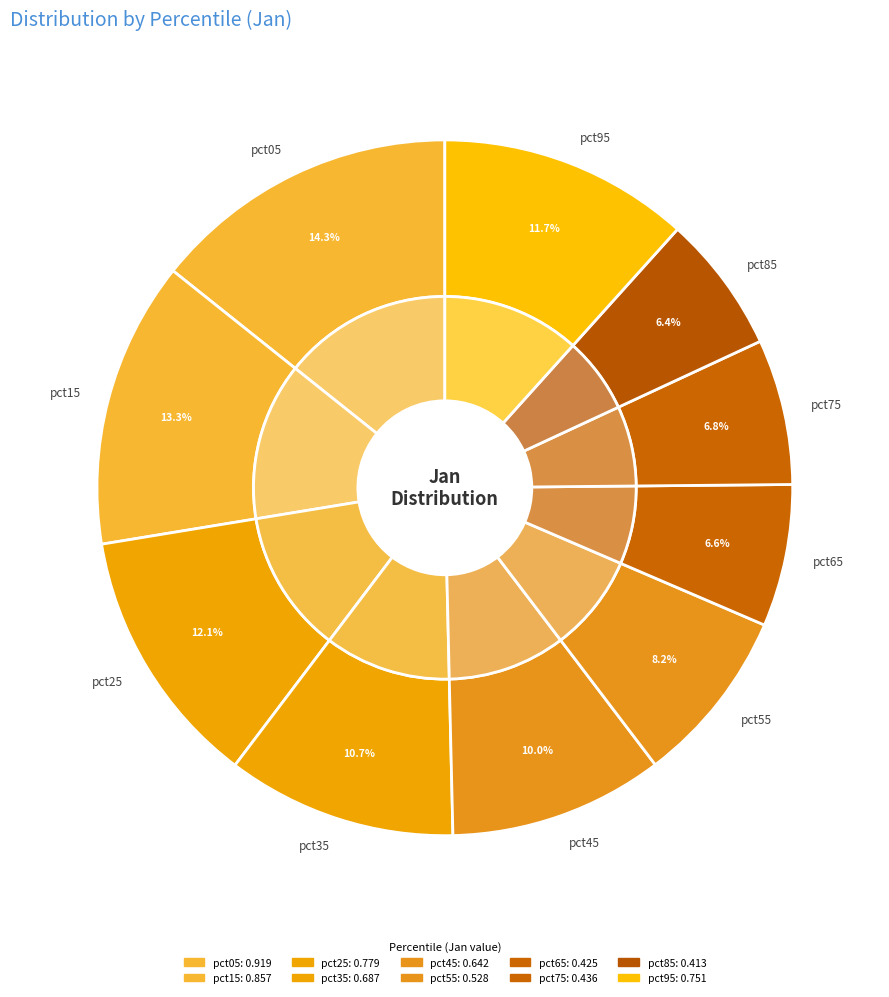

Is it true that pct55 is 15% of the pie?

False